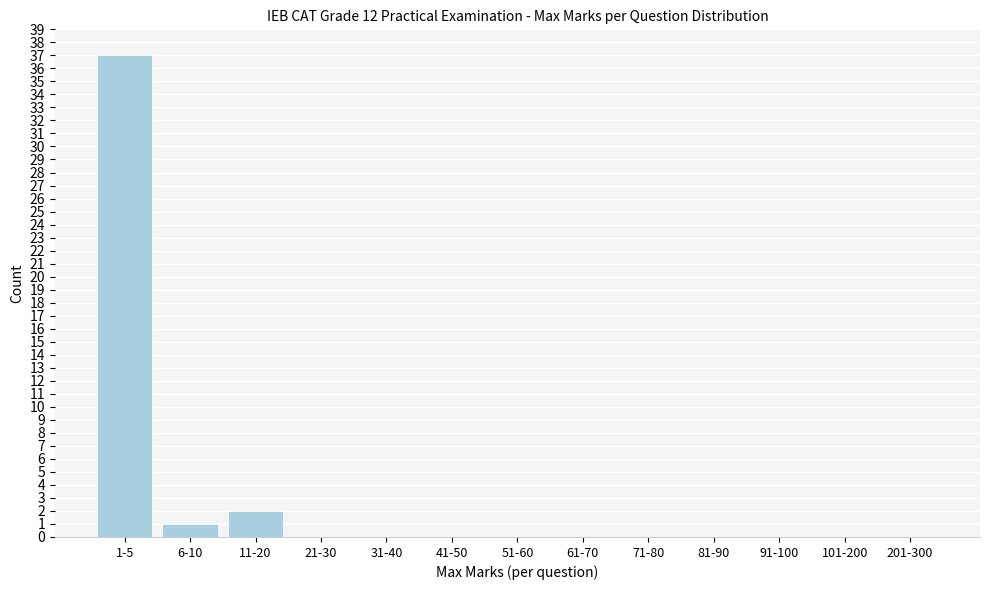

Reading left to right, what are all the values shown in this chart?

1-5=37	6-10=1	11-20=2	21-30=0	31-40=0	41-50=0	51-60=0	61-70=0	71-80=0	81-90=0	91-100=0	101-200=0	201-300=0